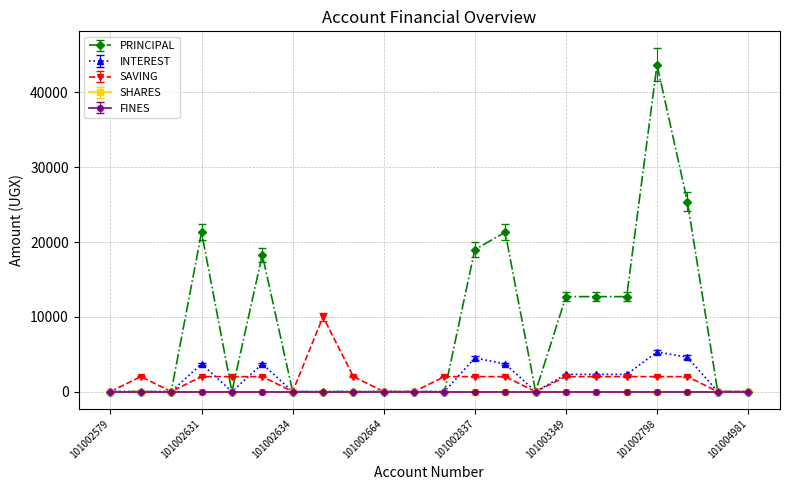

At which category does PRINCIPAL reach its first local peak?

101002631